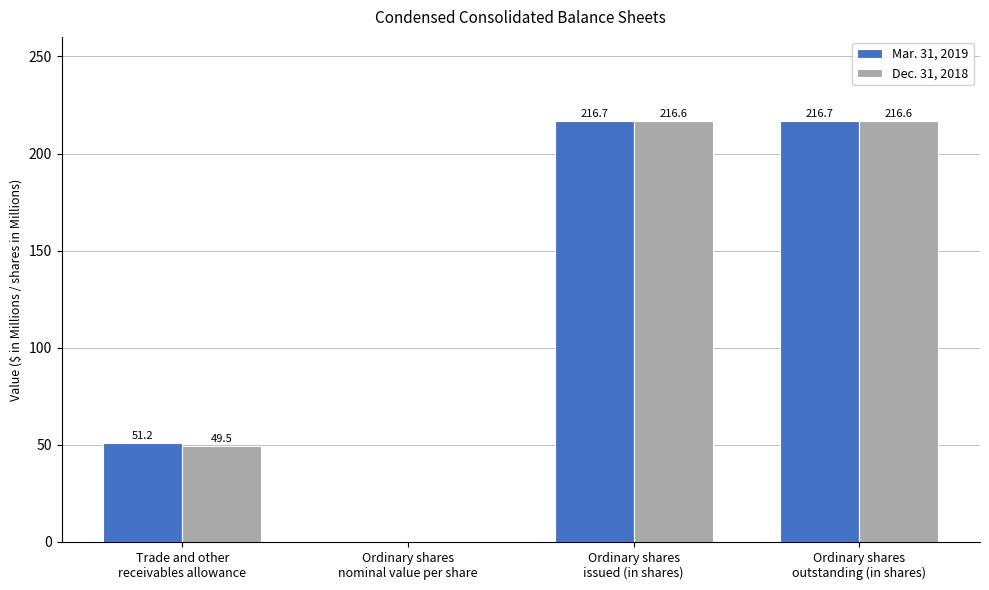

Are the bars grouped side by side (vs. stacked)?

Yes